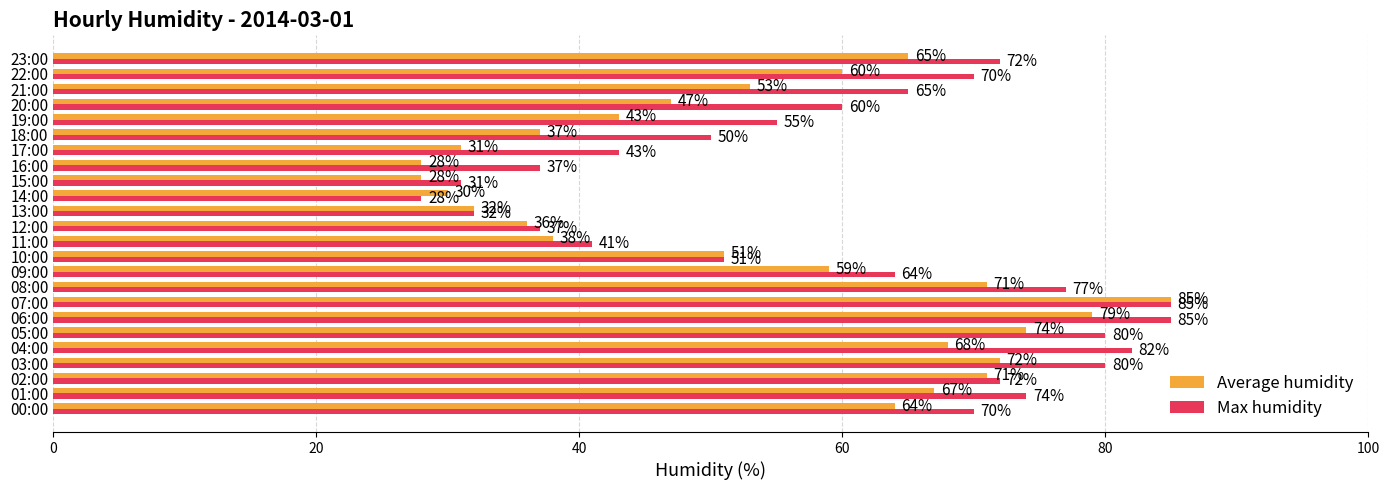

At which category is the sum across all series the highest?

07:00